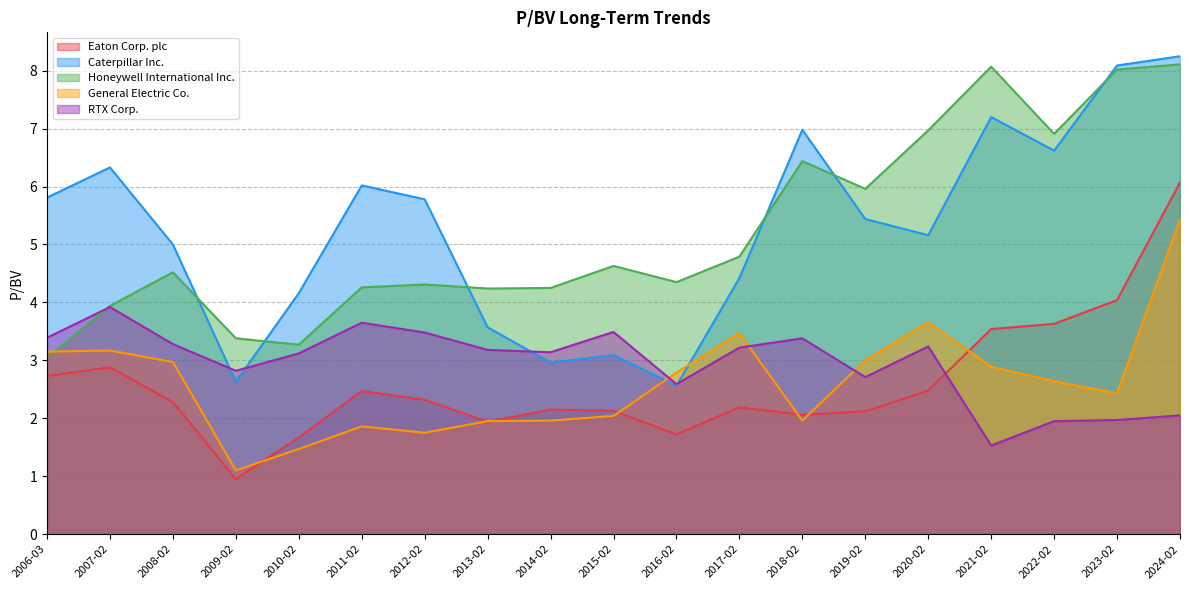

True or false: RTX Corp. has more than 2 points higher than both neighbors.

True